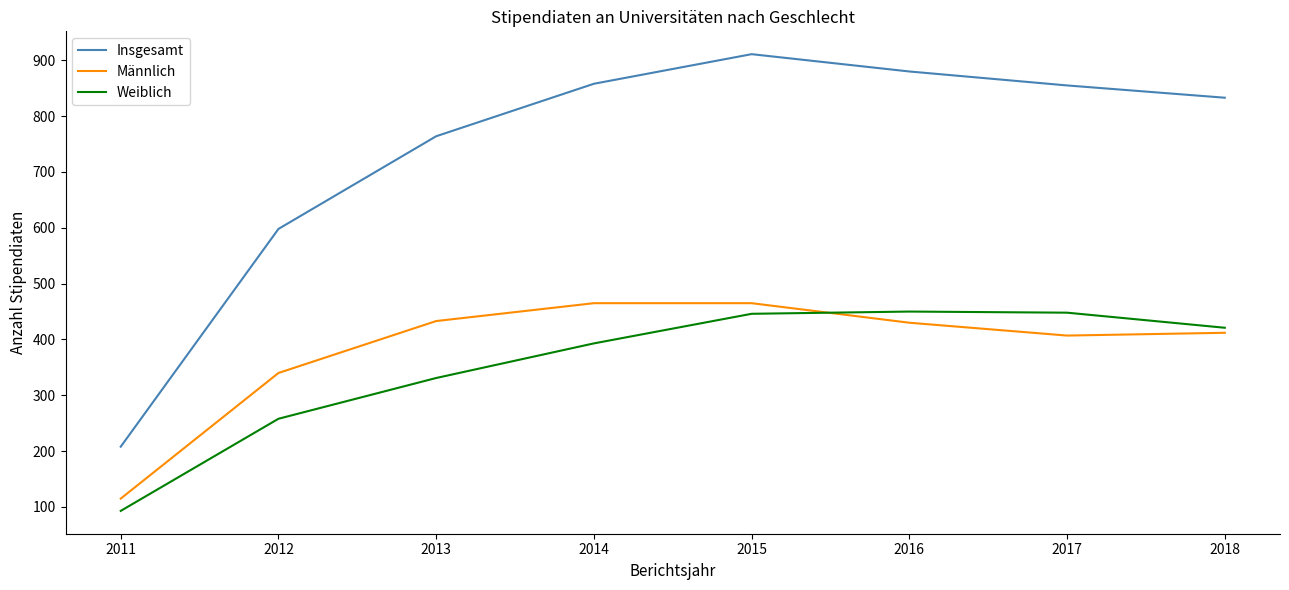

Read the Weiblich value at 2018, to the nearest 5.

420